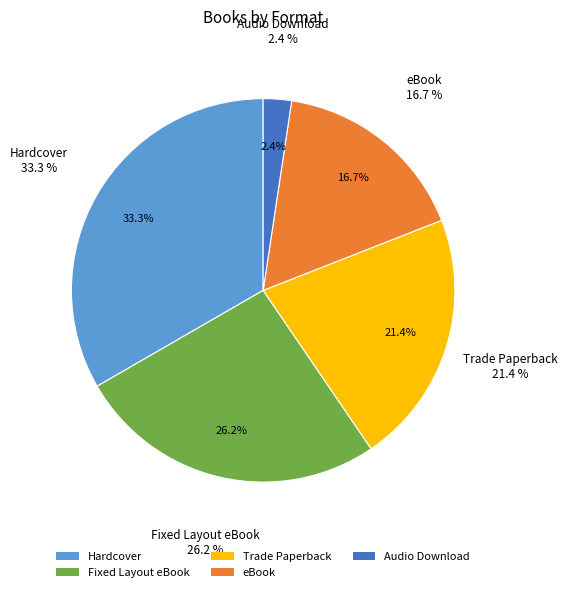

Which category has the biggest portion of the pie?

Hardcover